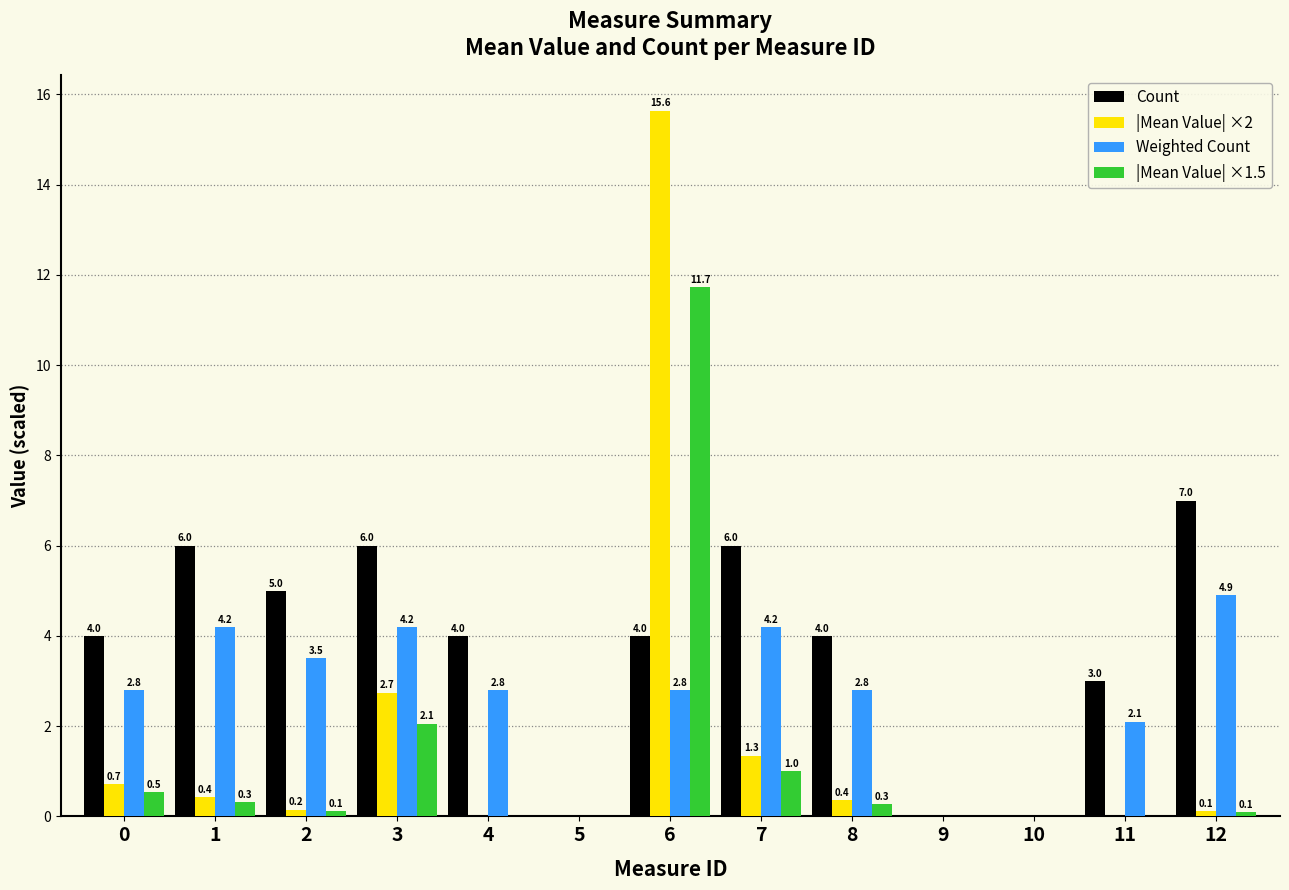

Where is Count nearest to the value 3?

11